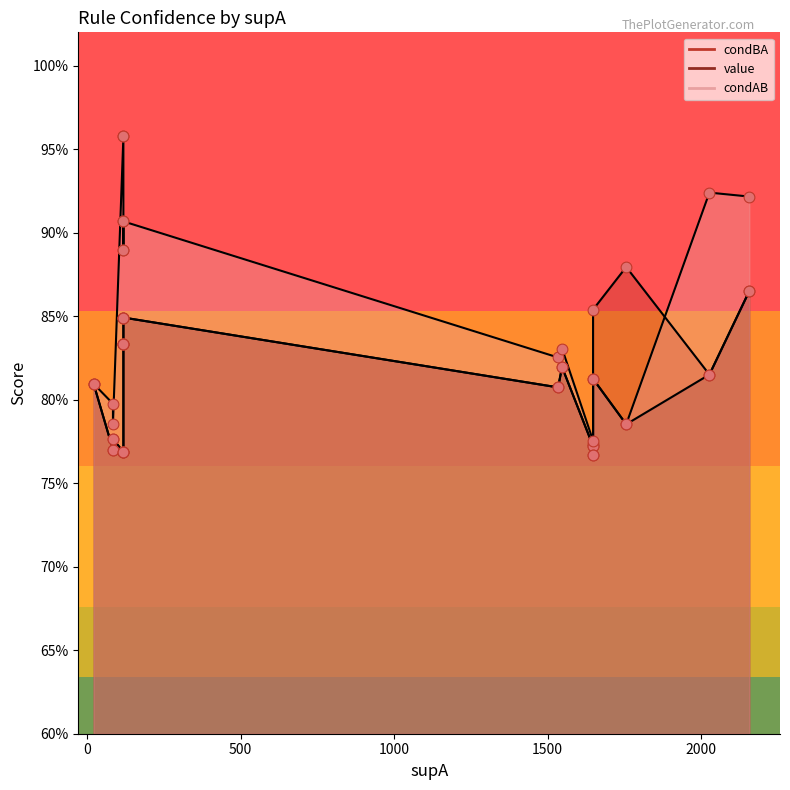

Which series has the largest Y range (max minus min)?

condAB